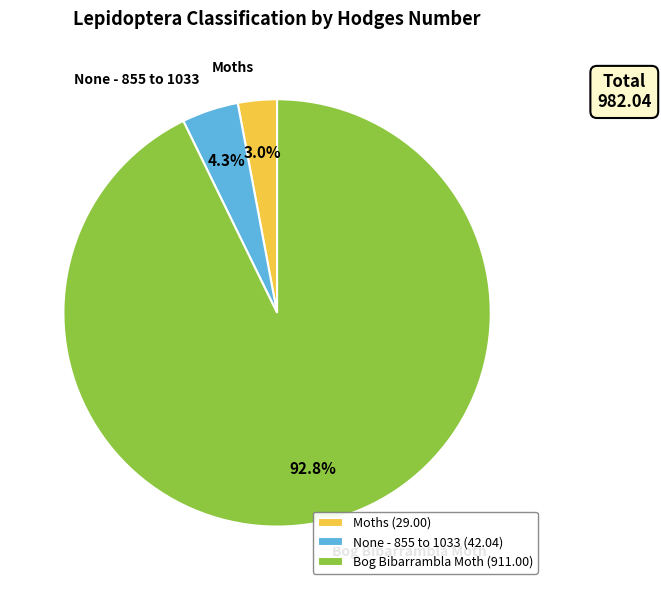

The Bog Bibarrambla Moth slice represents 99% of the pie. True or false?

False